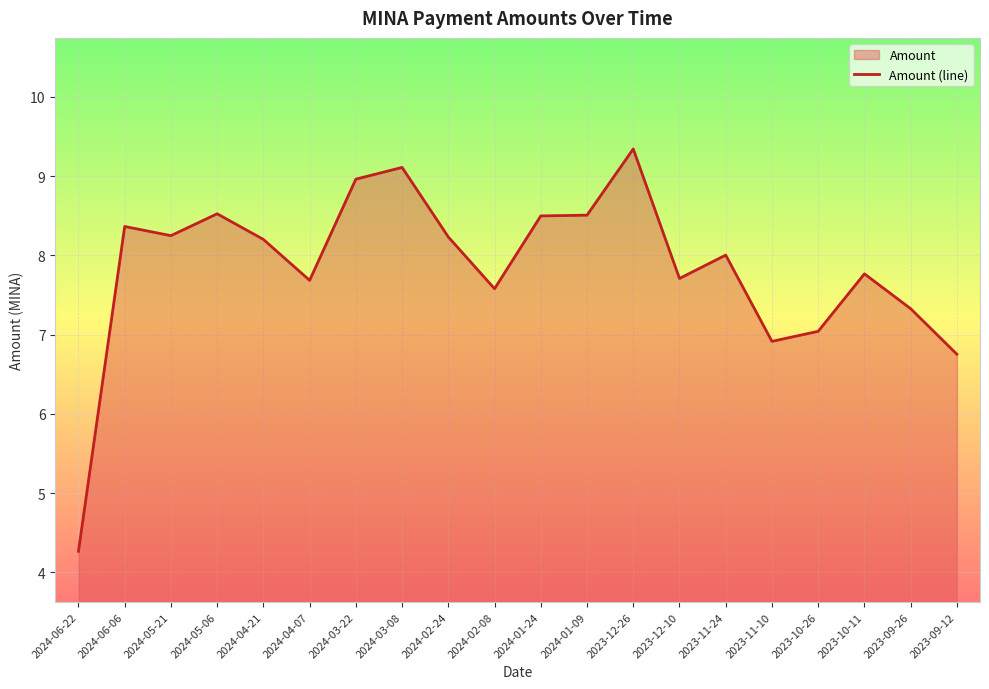

What is the smallest value displayed?

4.3